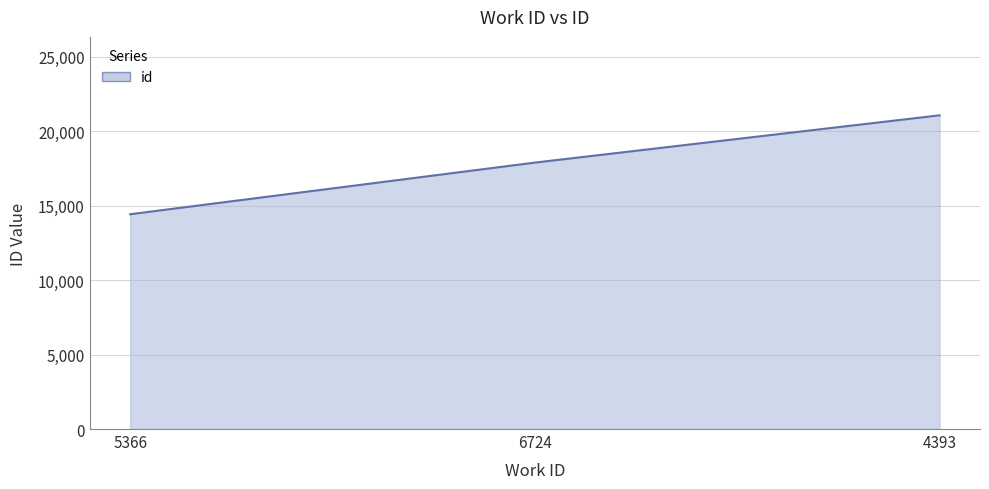

Rank the categories by value from highest to lowest.

4393, 6724, 5366